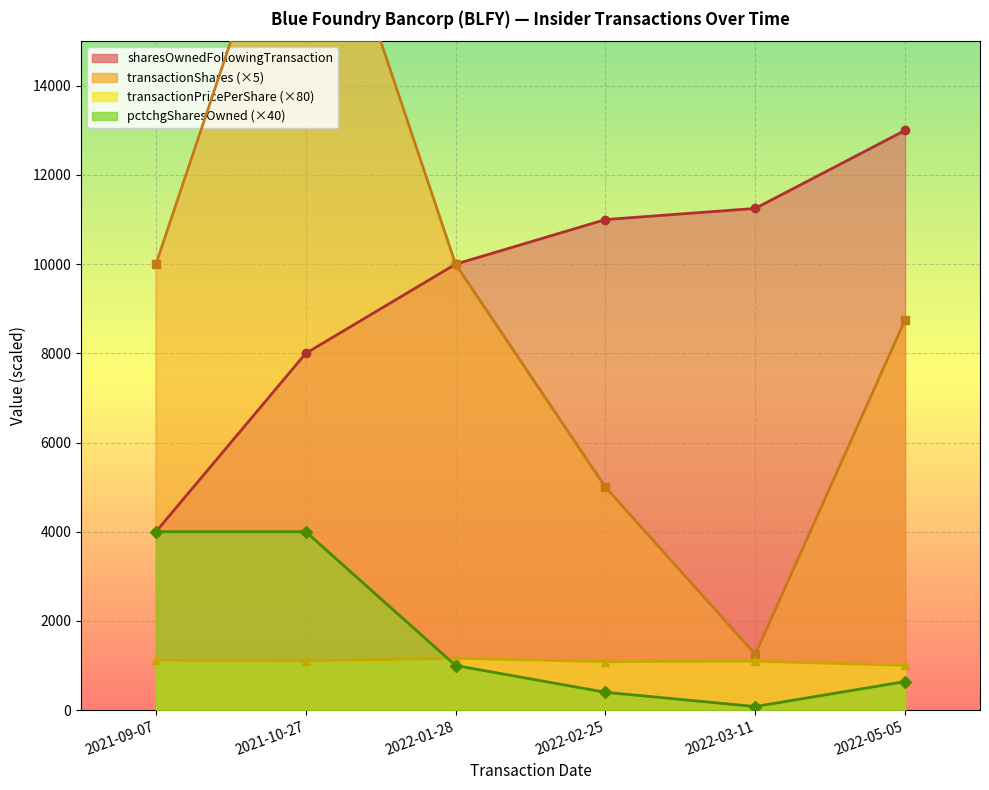

List the series in order of their peak value, lowest first.

transactionPricePerShare, pctchgSharesOwned, sharesOwnedFollowingTransaction, transactionShares